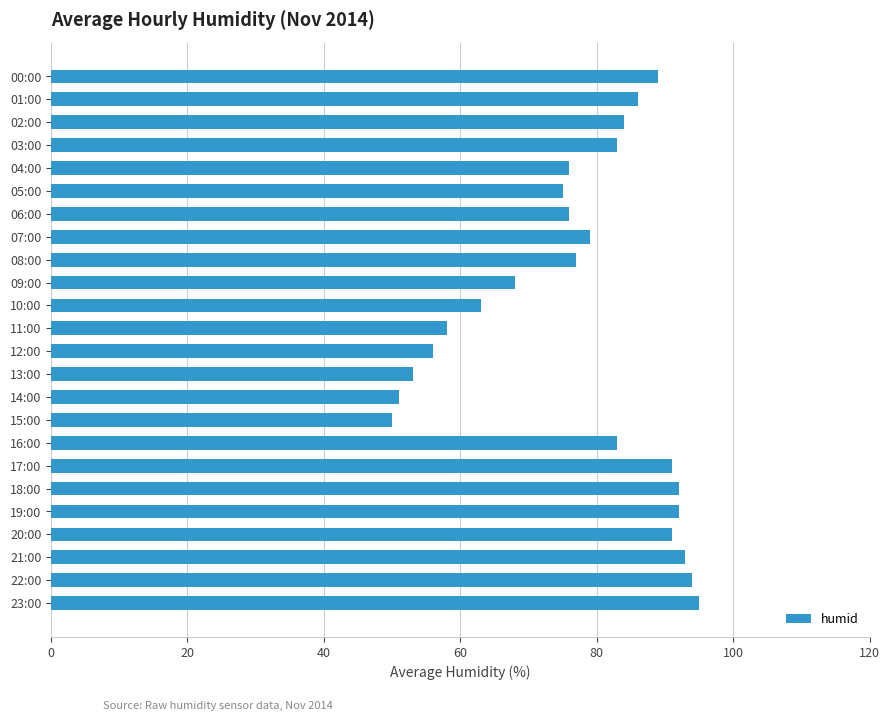

What is the label of the 9th bar from the bottom?

15:00